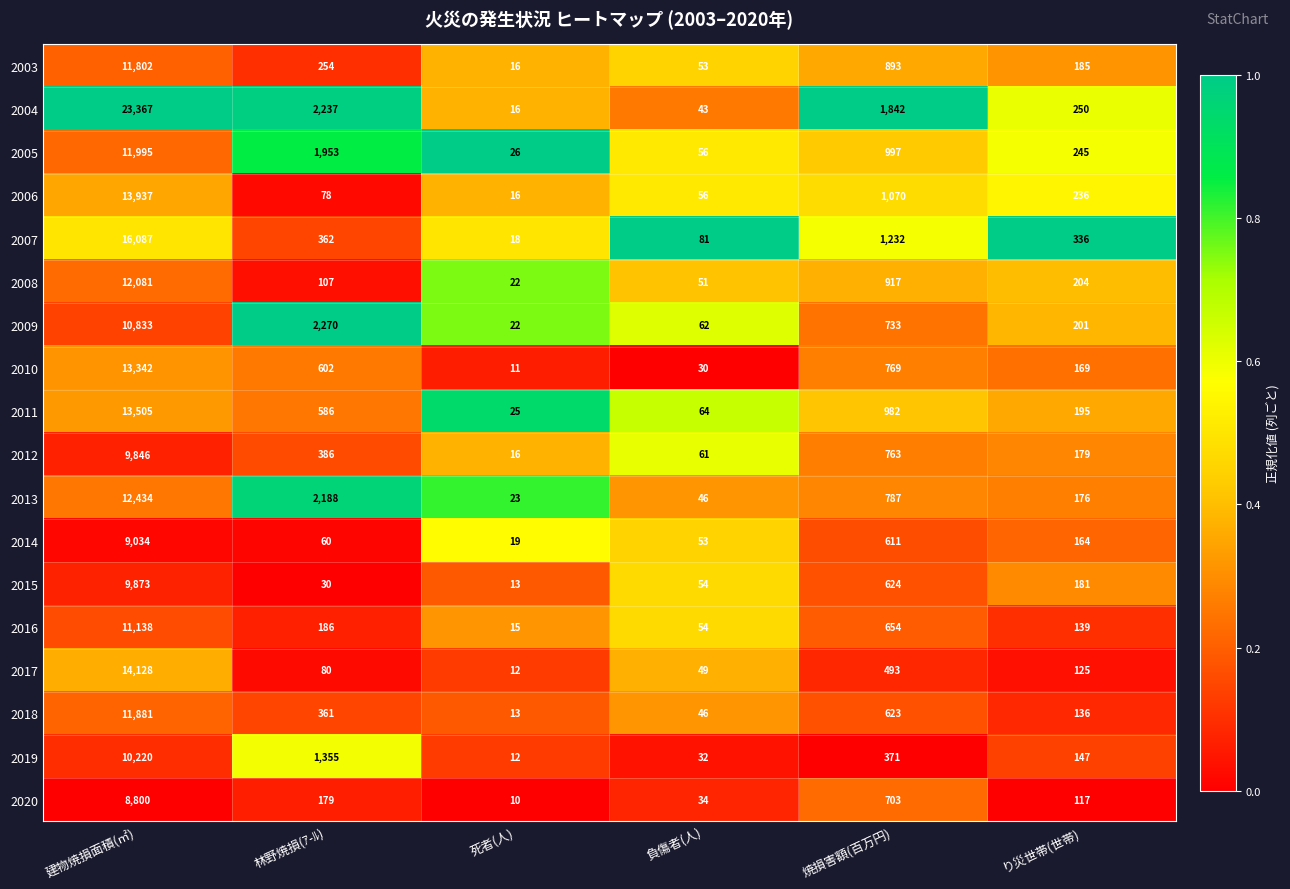

What is the total value across all series at り災世帯(世帯)?

3385